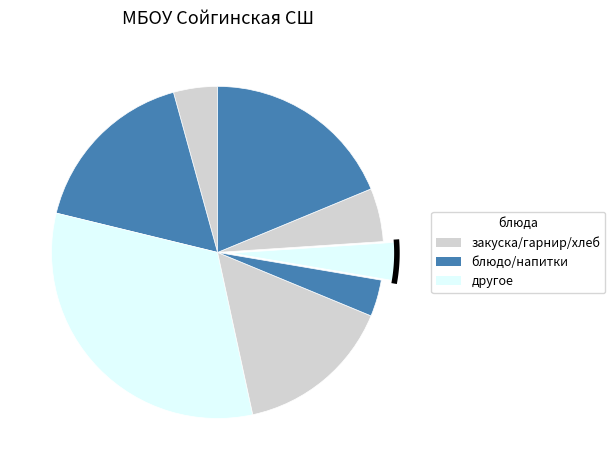

To the nearest percent, what is the average slice percentage?

13%